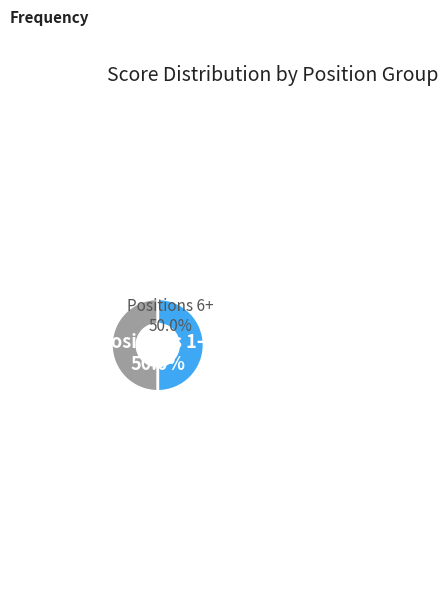

How many slices are in this pie chart?

2